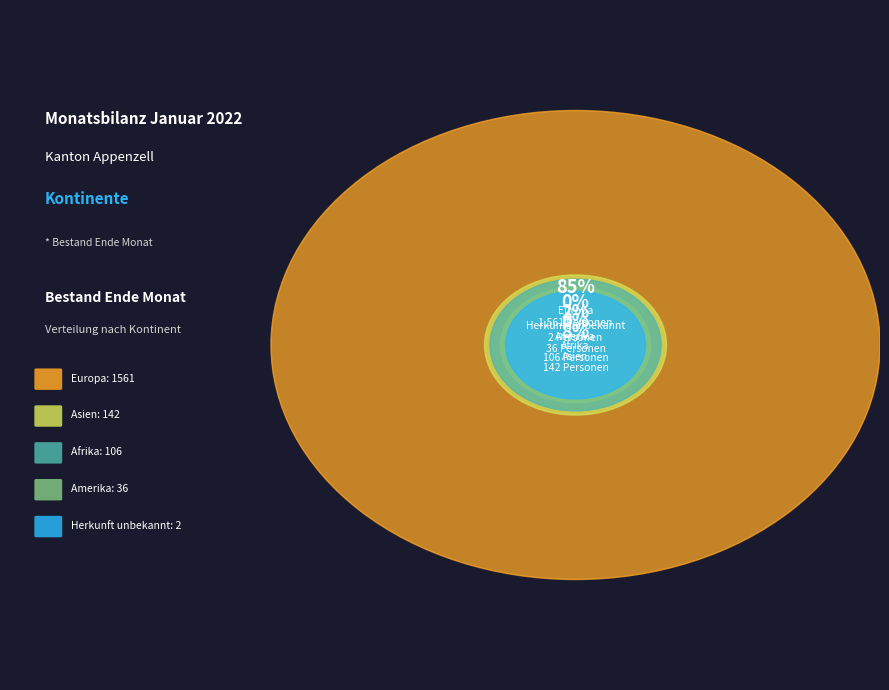

Does Europa account for over 50% of the chart?

Yes